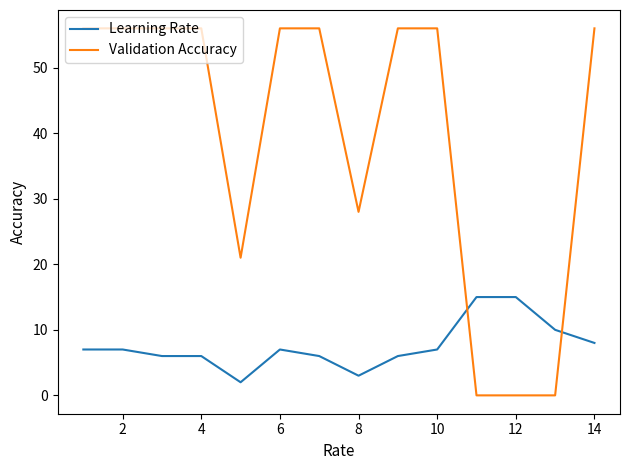

What is the maximum value shown in the chart?

56